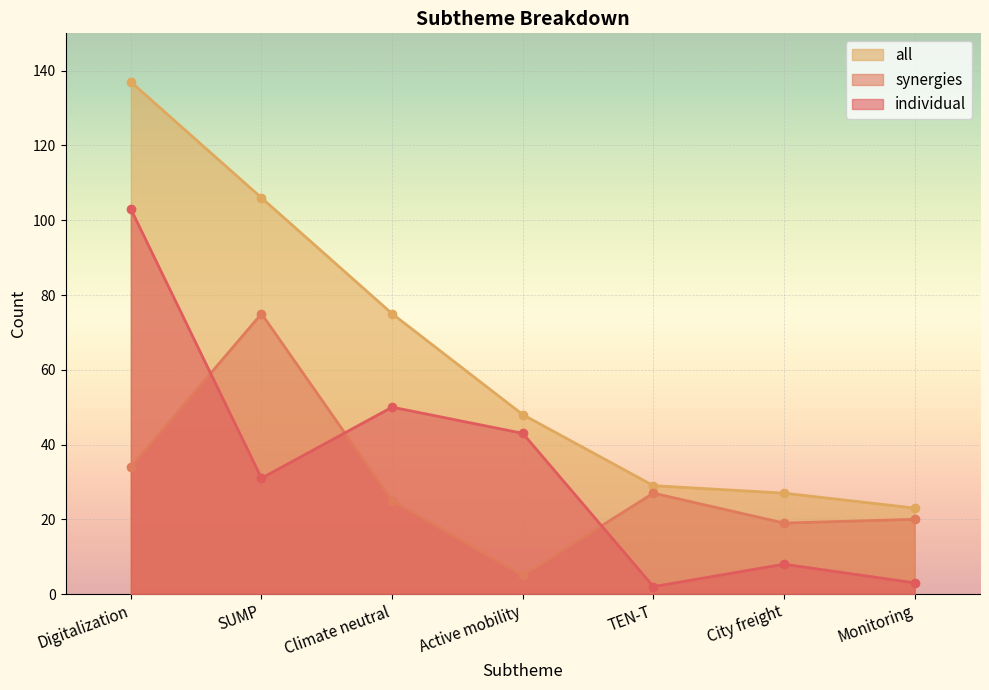

Reading left to right, transcribe all the data shown in this chart.

individual: 103	31	50	43	2	8	3
synergies: 34	75	25	5	27	19	20
all: 137	106	75	48	29	27	23